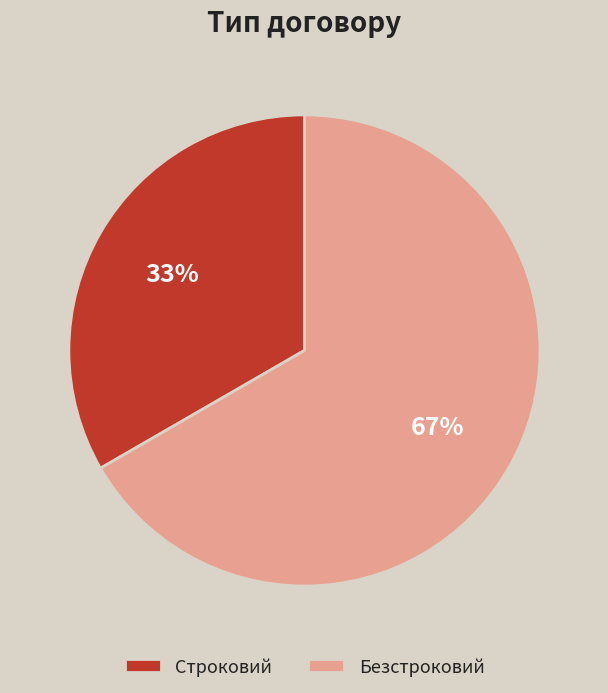

Is the sum of Строковий and Безстроковий greater than half?

Yes